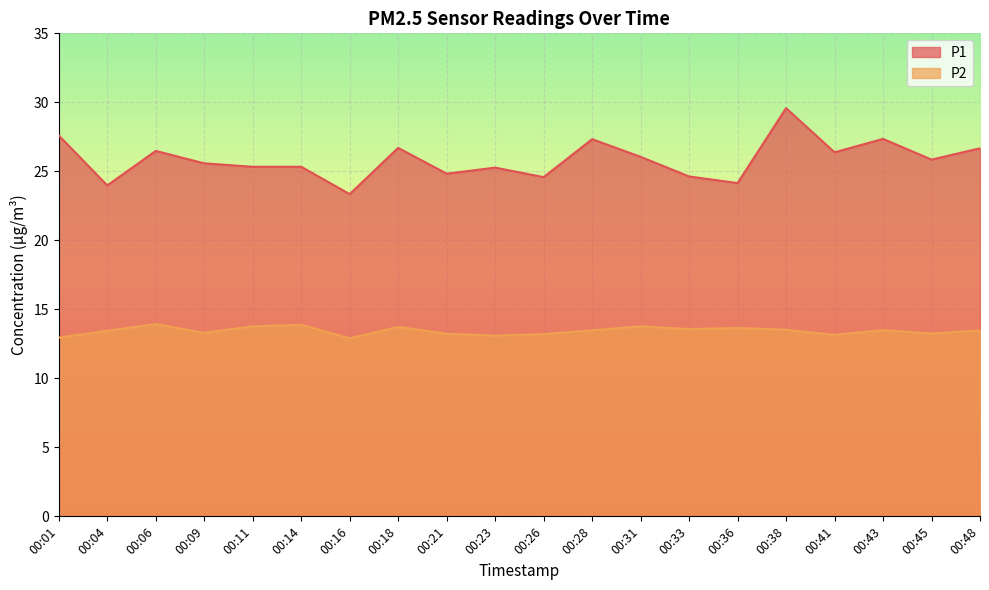

True or false: P2 and P1 cross at least once.

False